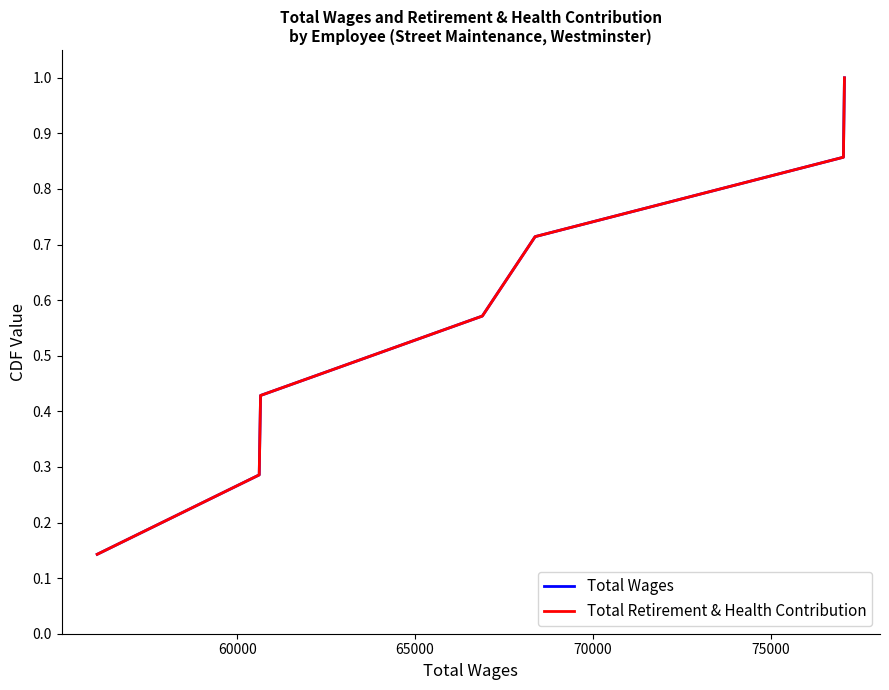

What is the lowest value of the Total Retirement & Health Contribution series?

0.1